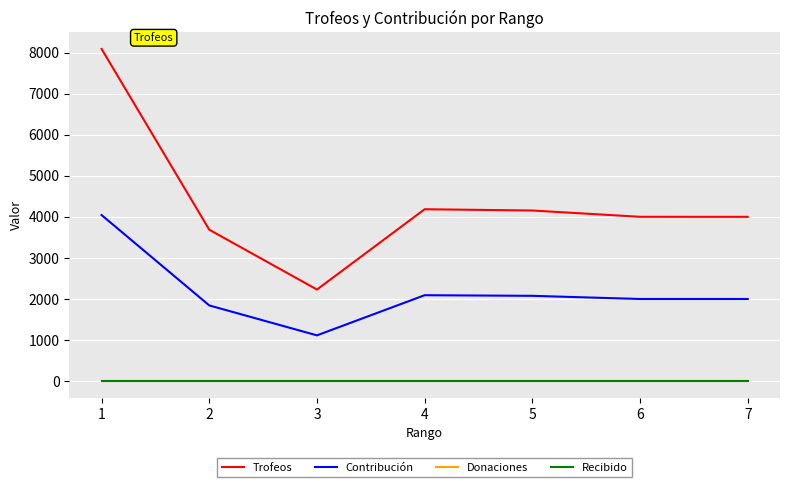

Does the chart display data point markers on the line(s)?

No